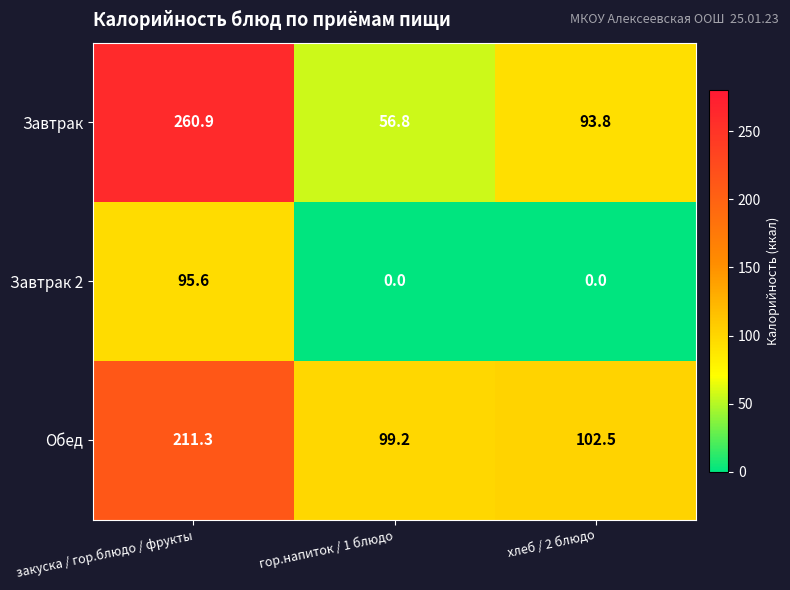

Count the number of data series in this chart.

3